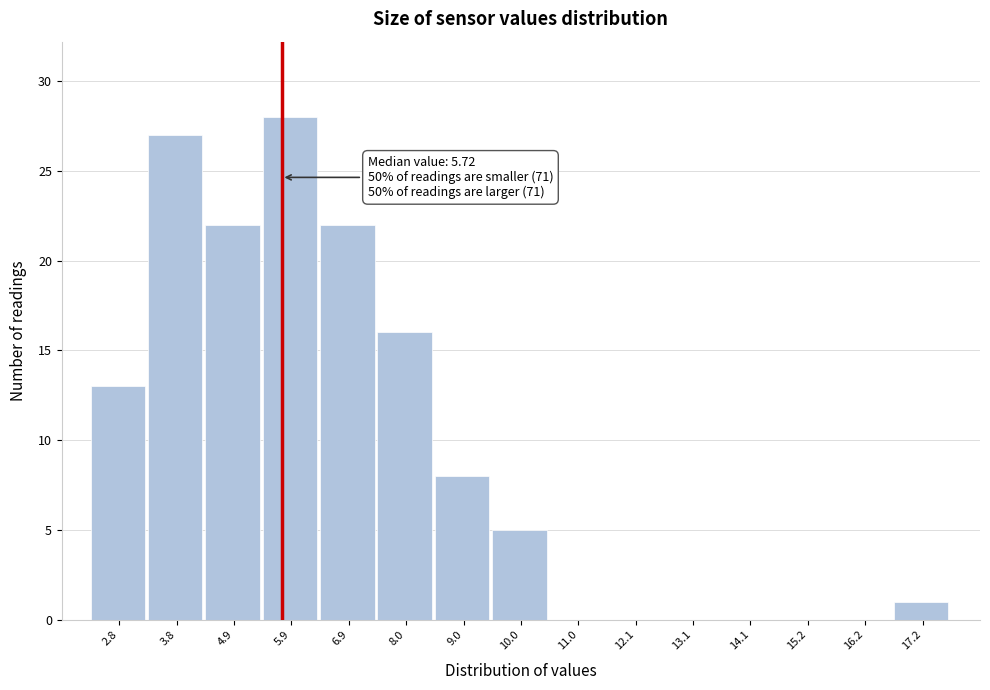

Over which range of the x-axis is the bar tallest?

5.4 to 6.4